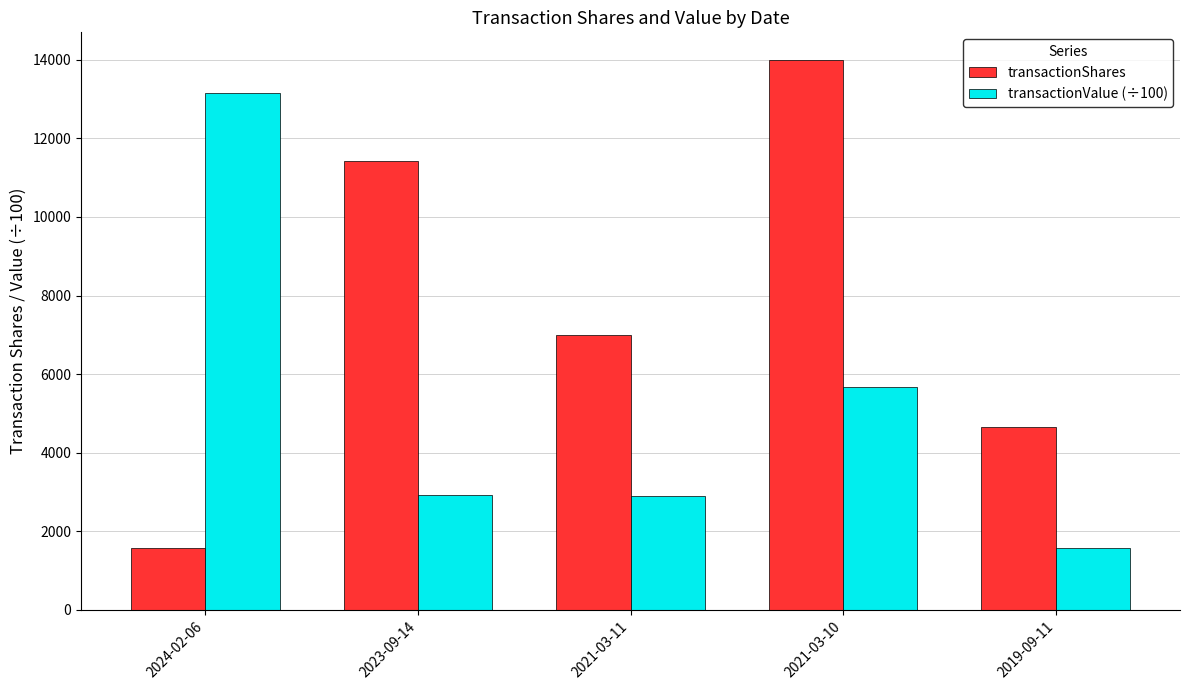

At which label does transactionValue (÷100) reach its peak?

2024-02-06